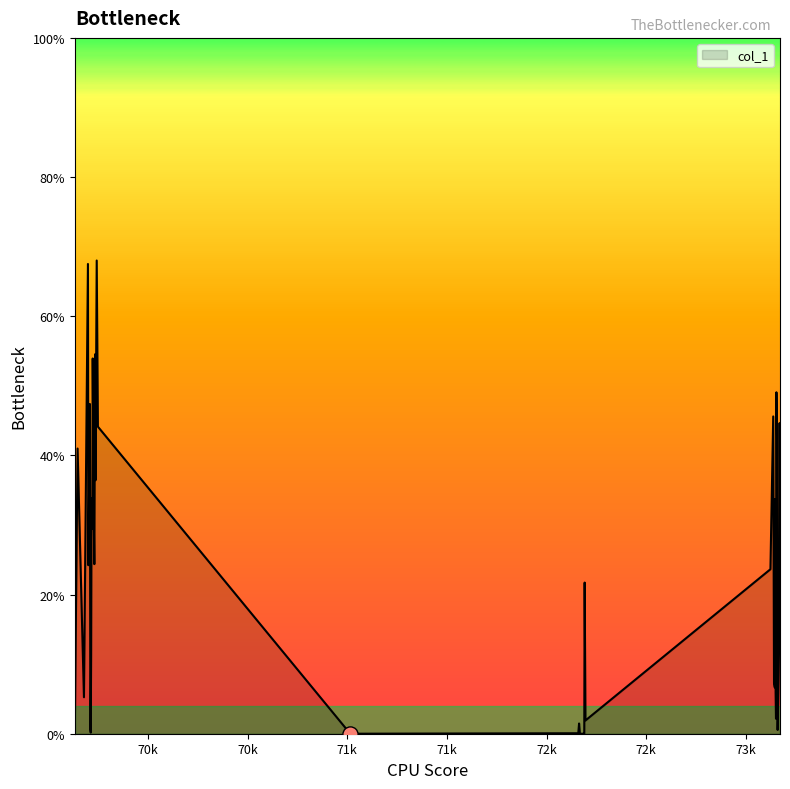

What is the maximum value shown in the chart?

68.0